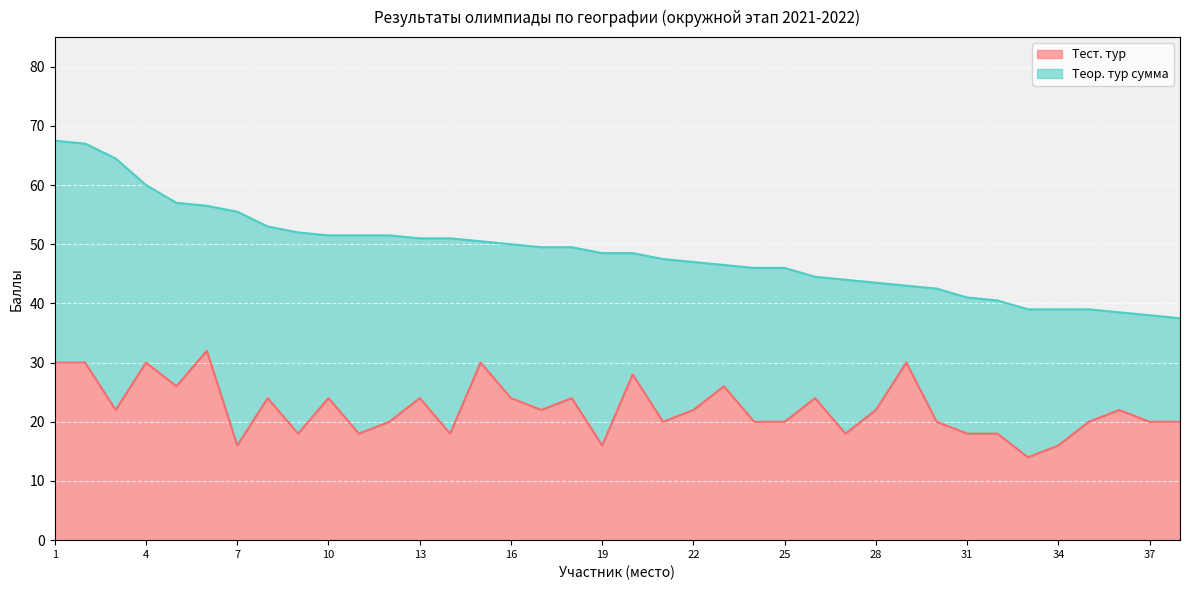

What is the difference between the values at 20 and 8?

4